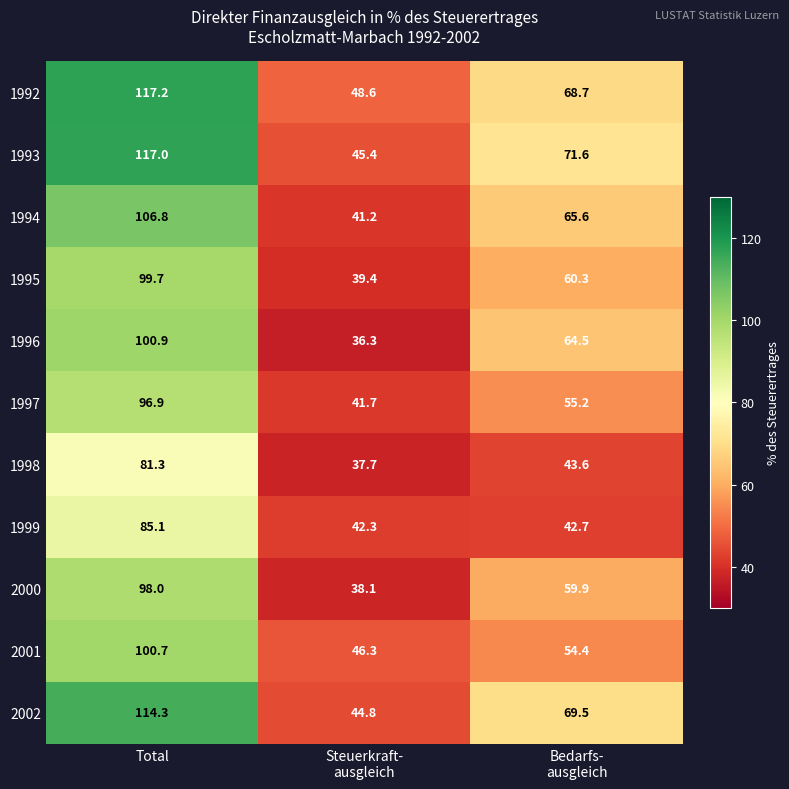

The 2002 series shows 184.9 at Total. True or false?

False